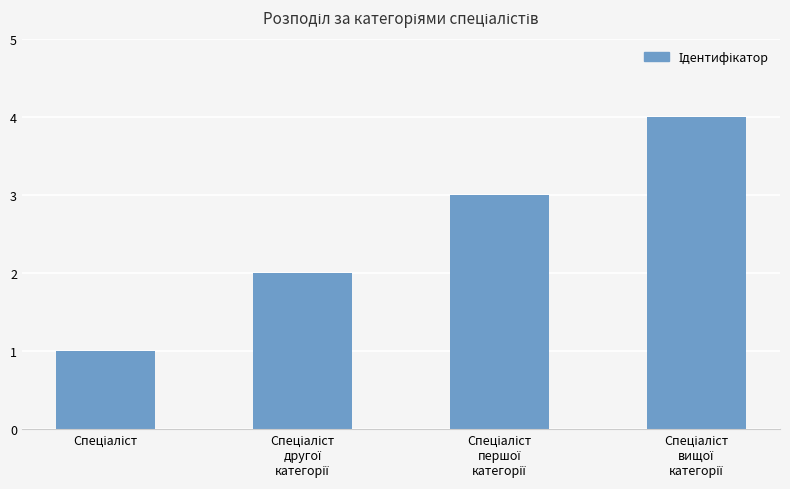

What is the maximum value shown in the chart?

4